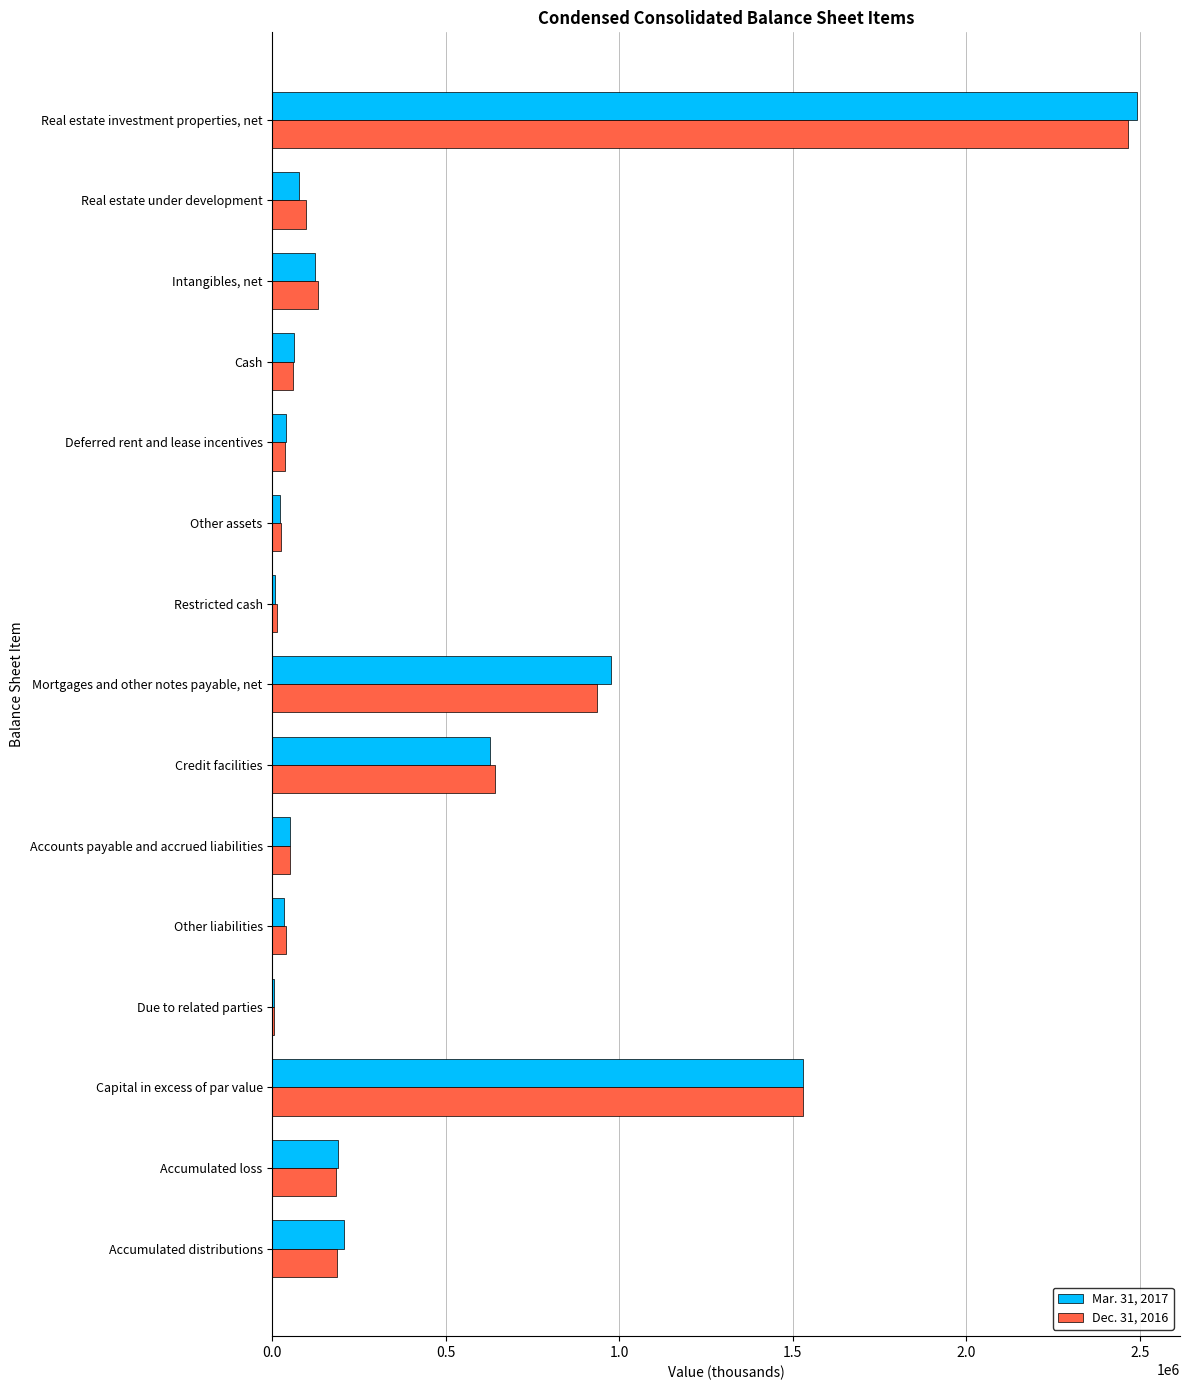

At which category does the chart reach its peak across all series?

Real estate investment properties, net